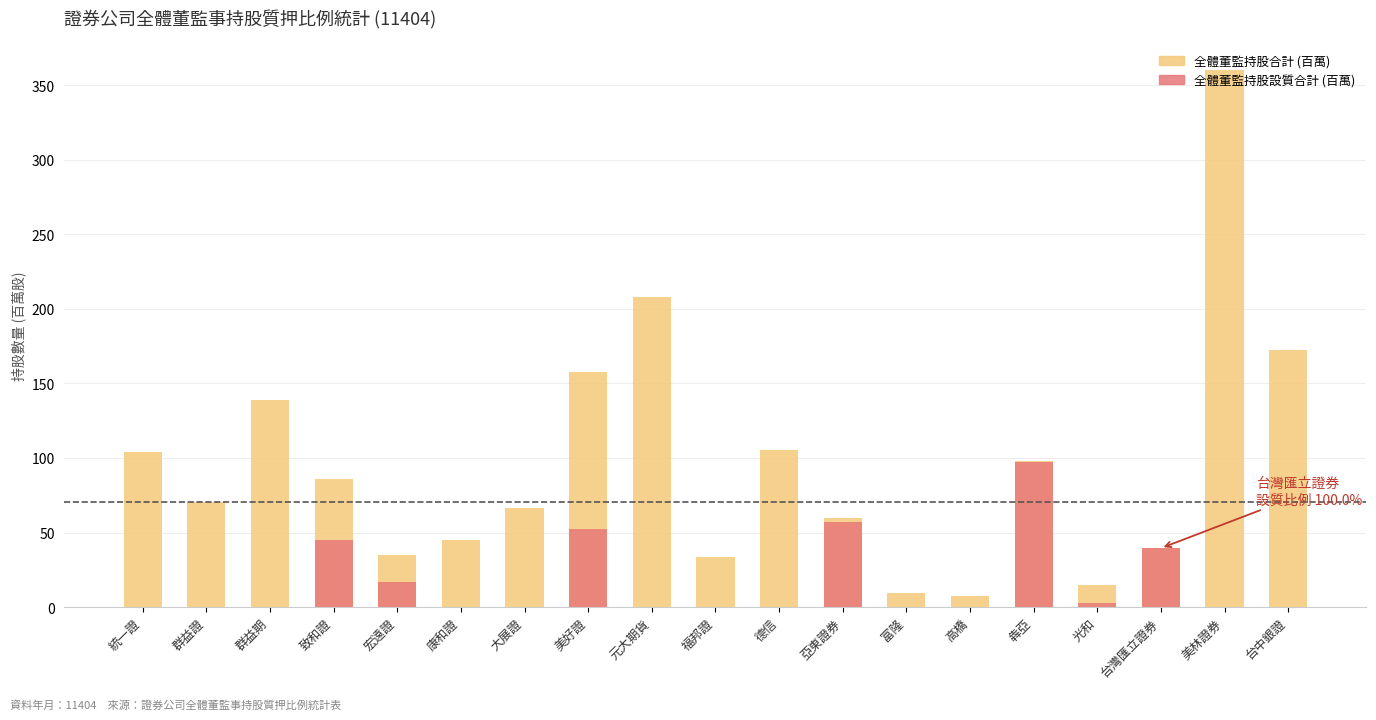

Reading left to right, what are all the values shown in this chart?

全體董監持股合計 (百萬): 104.0	70.7	138.6	86.1	35.2	44.9	66.3	157.7	208.2	33.3	105.3	59.6	9.5	7.6	98.2	14.9	39.5	360.0	172.2
全體董監持股設質合計 (百萬): 0.0	0.0	0.0	45.1	17.0	0.0	0.0	52.5	0.0	0.0	0.0	56.8	0.0	0.3	97.5	2.4	39.5	0.0	0.0